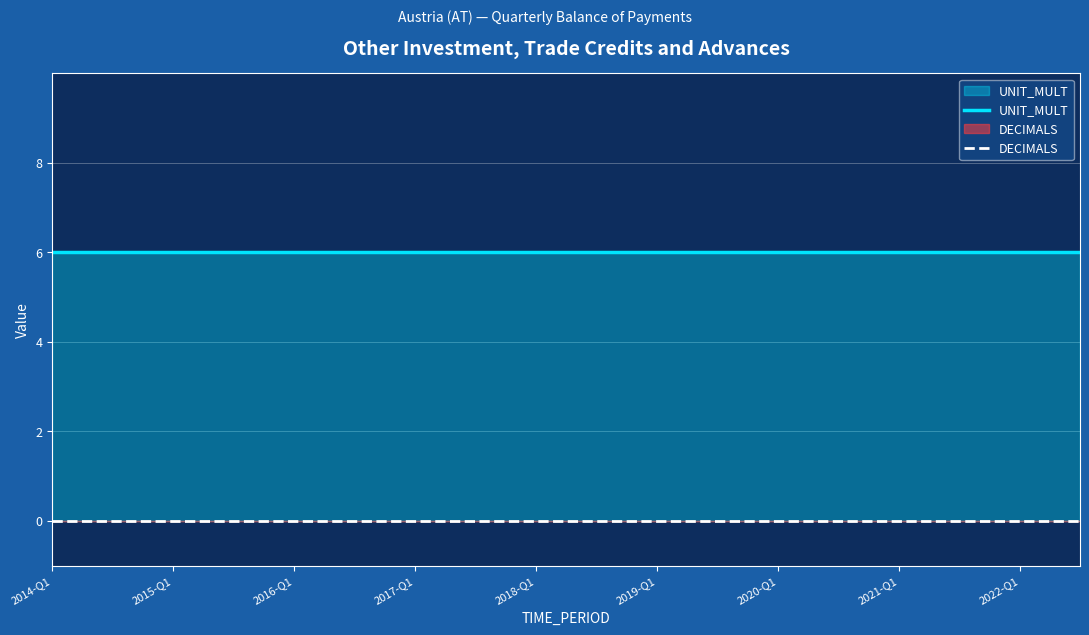

Rank the series by their maximum value, from lowest to highest.

DECIMALS, UNIT_MULT